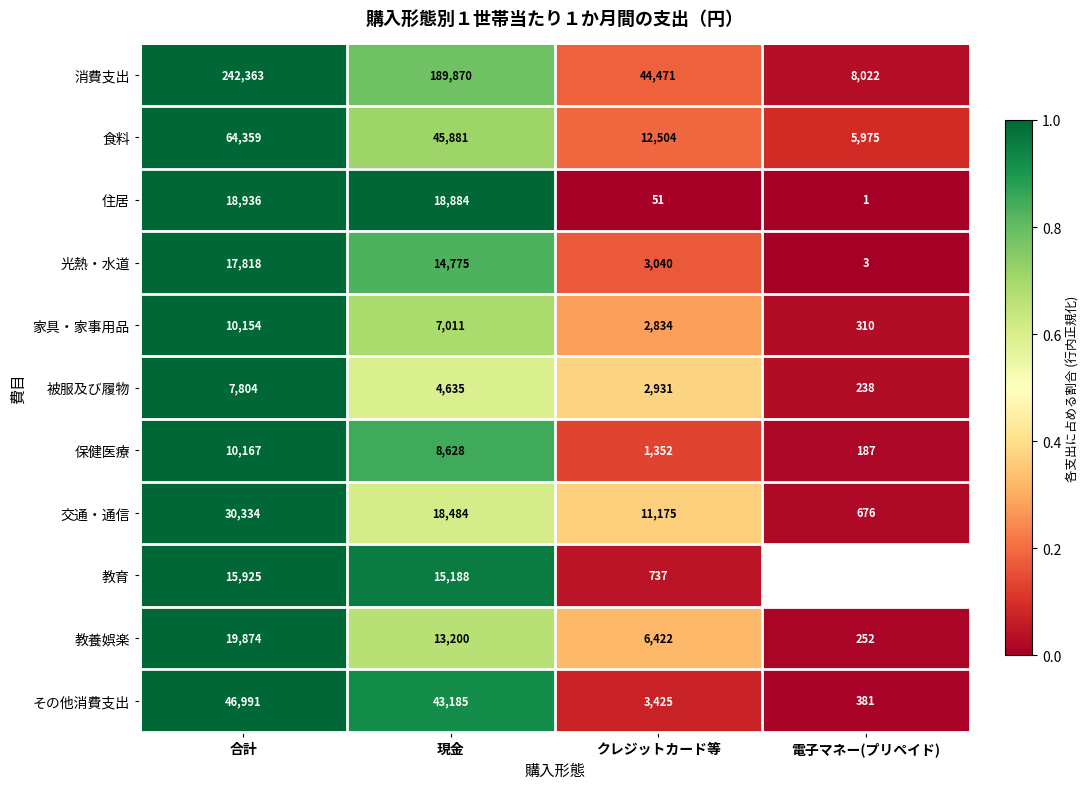

Which series changed the most between 現金 and クレジットカード等?

消費支出